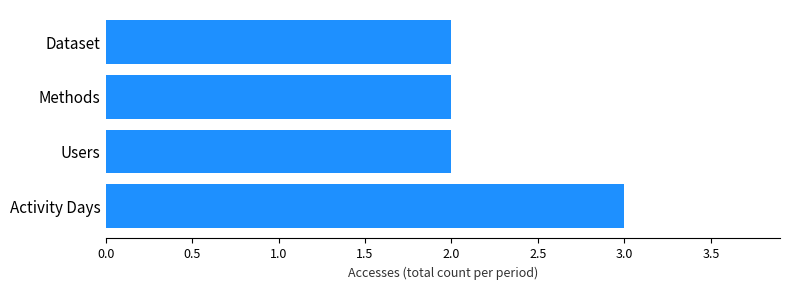

What is the sum of the values at Methods and Users?

4